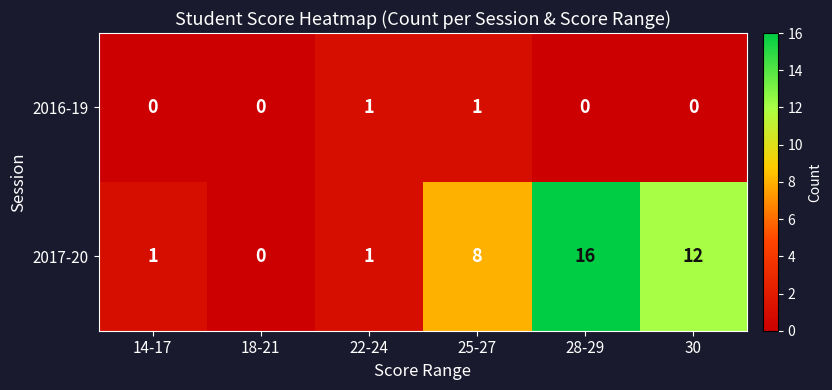

Reading left to right, extract all data points from this chart.

2016-19: 14-17=0	18-21=0	22-24=1	25-27=1	28-29=0	30=0
2017-20: 14-17=1	18-21=0	22-24=1	25-27=8	28-29=16	30=12